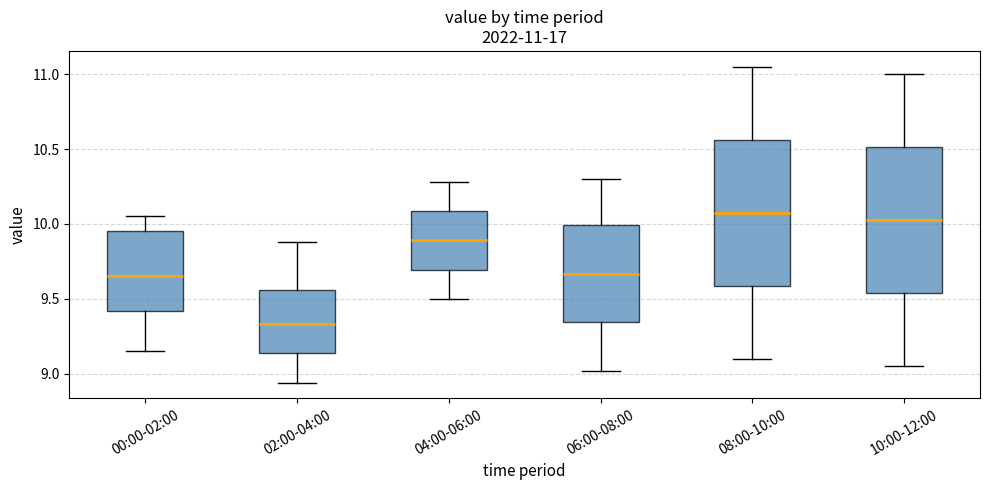

Which box has the lowest median line?

02:00-04:00